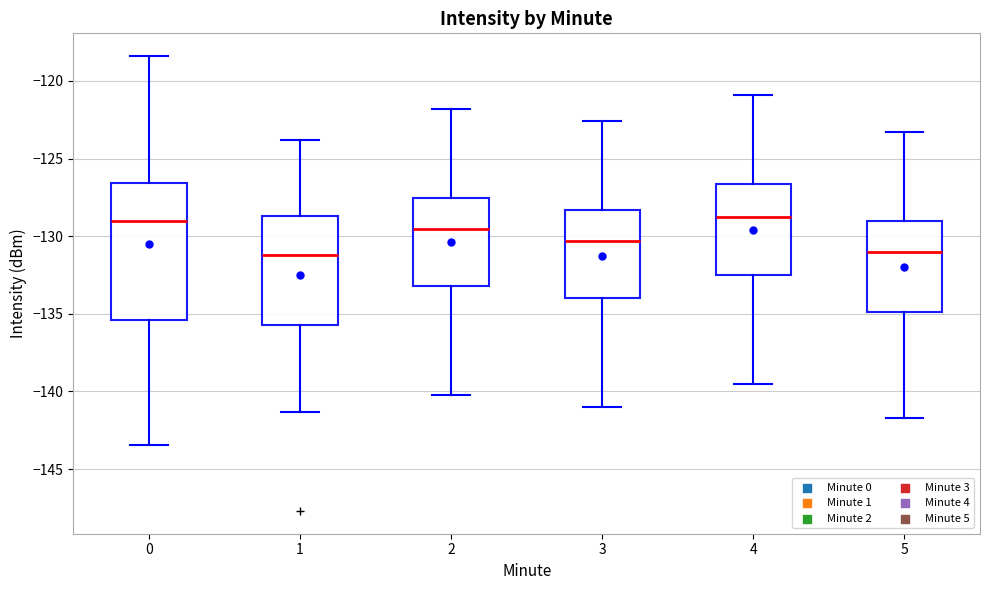

Which box is the tallest, from its lower edge to its upper edge?

0